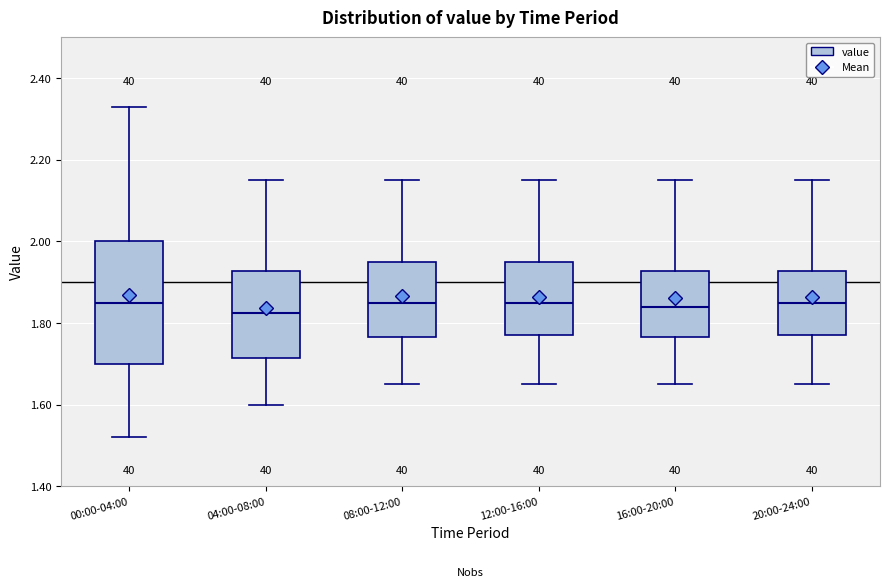

Which box is the tallest, from its lower edge to its upper edge?

00:00-04:00